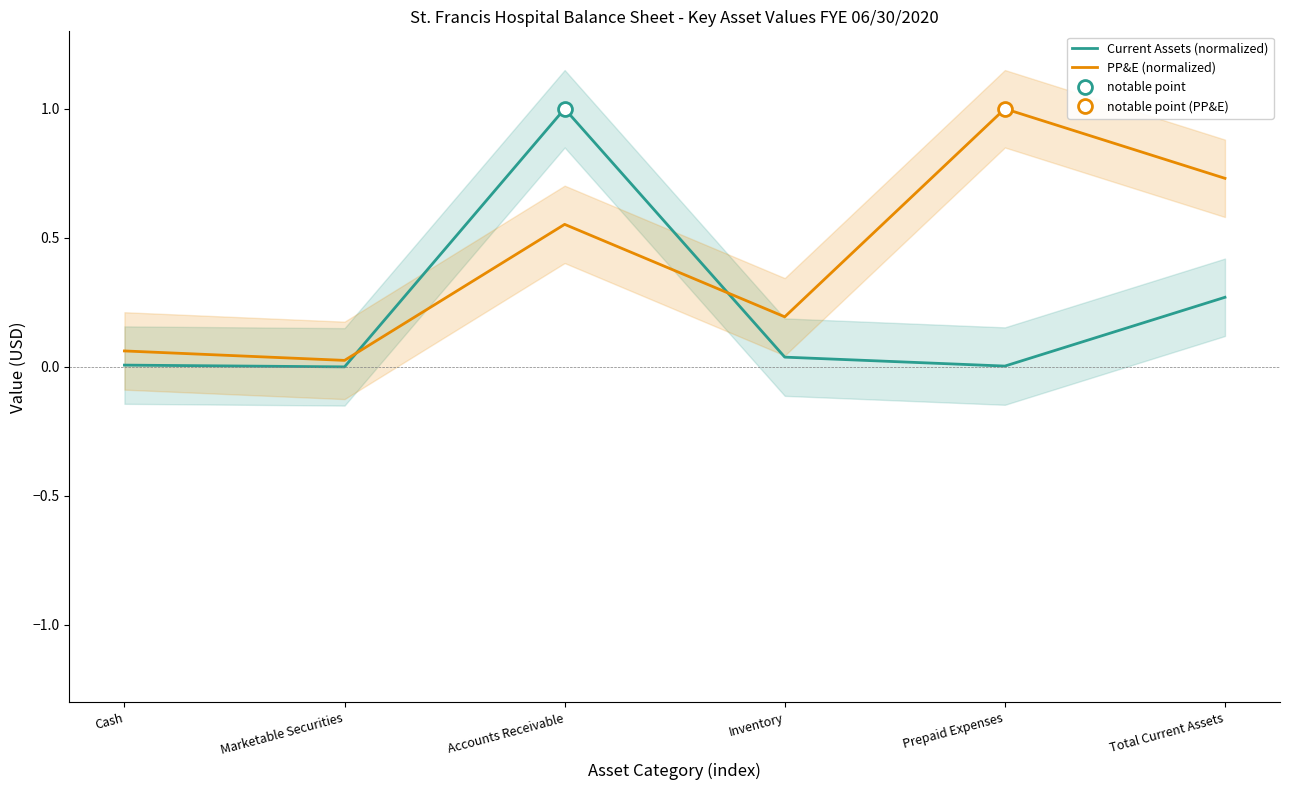

True or false: Current Assets (normalized) has more than 0 interior local peaks.

True